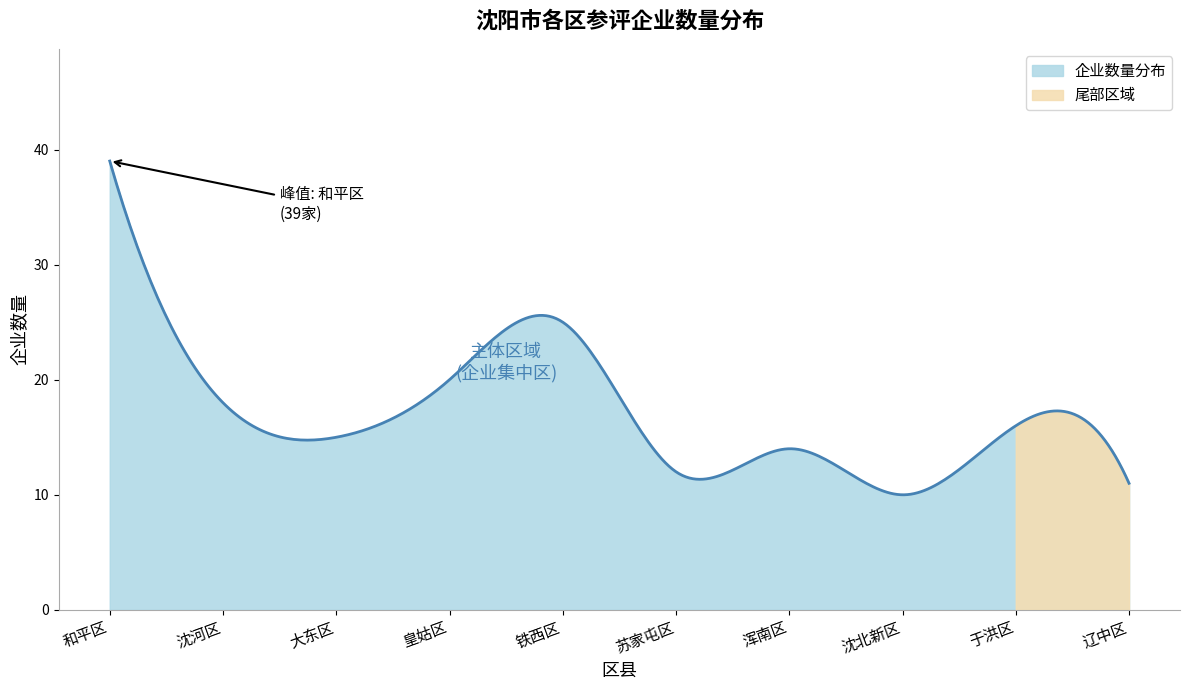

What is the minimum value shown in the chart?

10